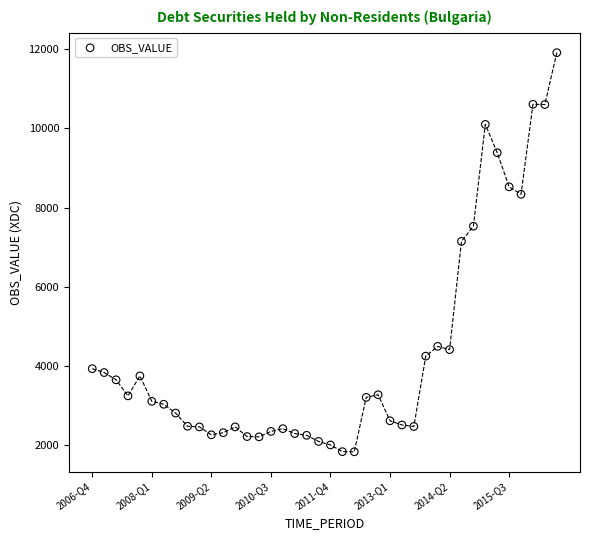

What is the range of Y values (max minus min)?

10064